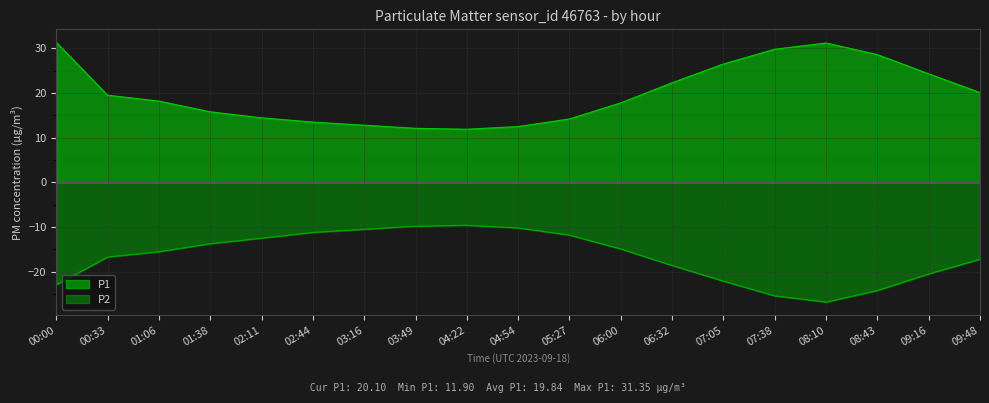

Which series has the widest spread of values?

P1